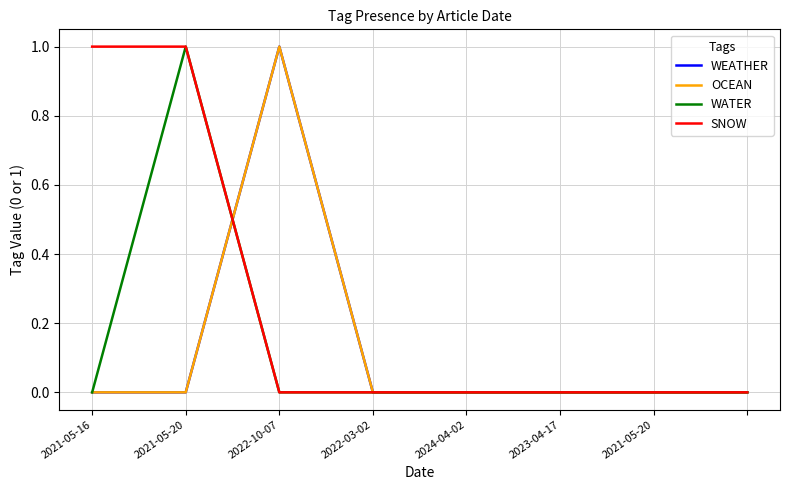

Does the chart have visible grid lines?

Yes